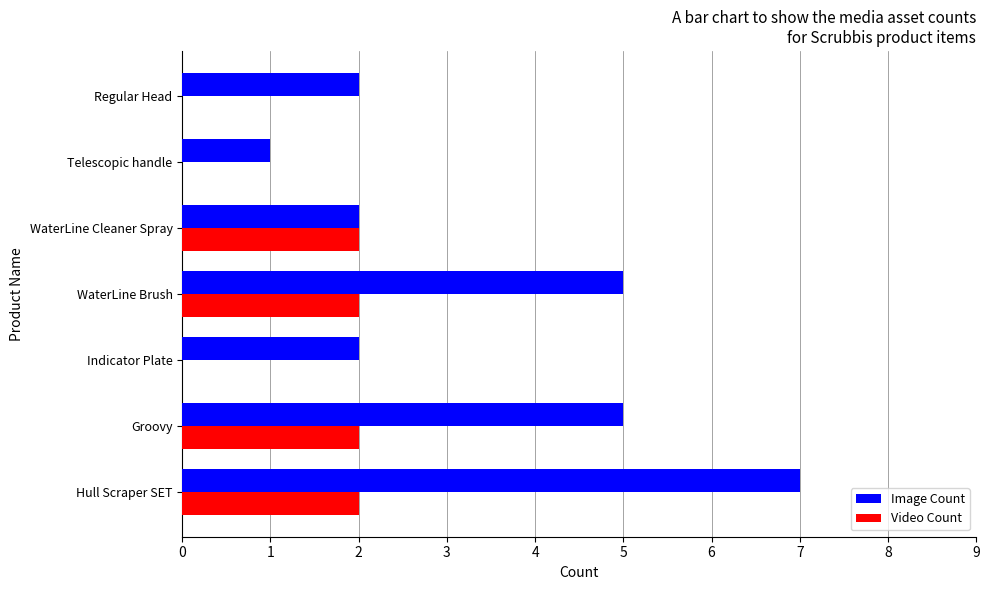

True or false: Video Count has a value of 1 at WaterLine Brush.

False